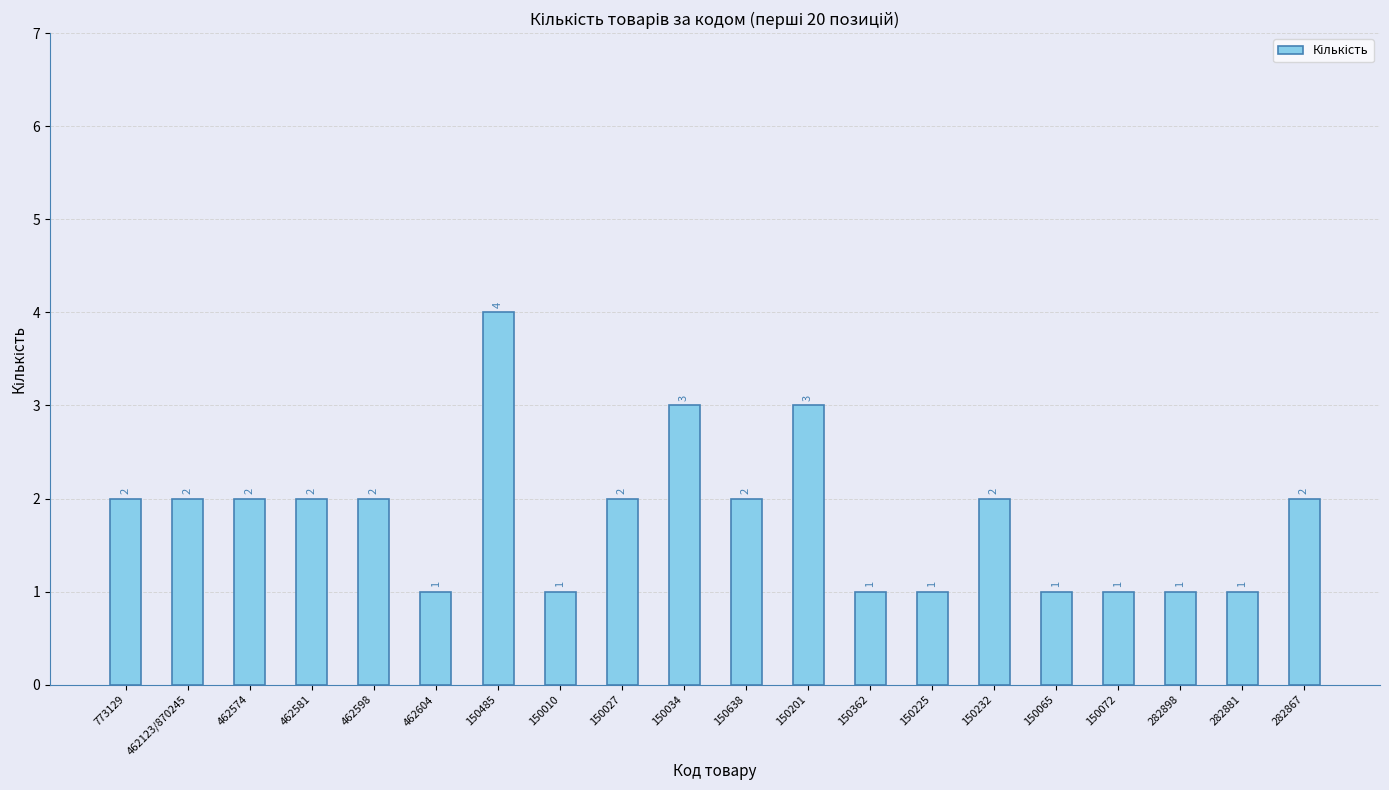

Reading left to right, list all the values displayed in this chart.

2	2	2	2	2	1	4	1	2	3	2	3	1	1	2	1	1	1	1	2